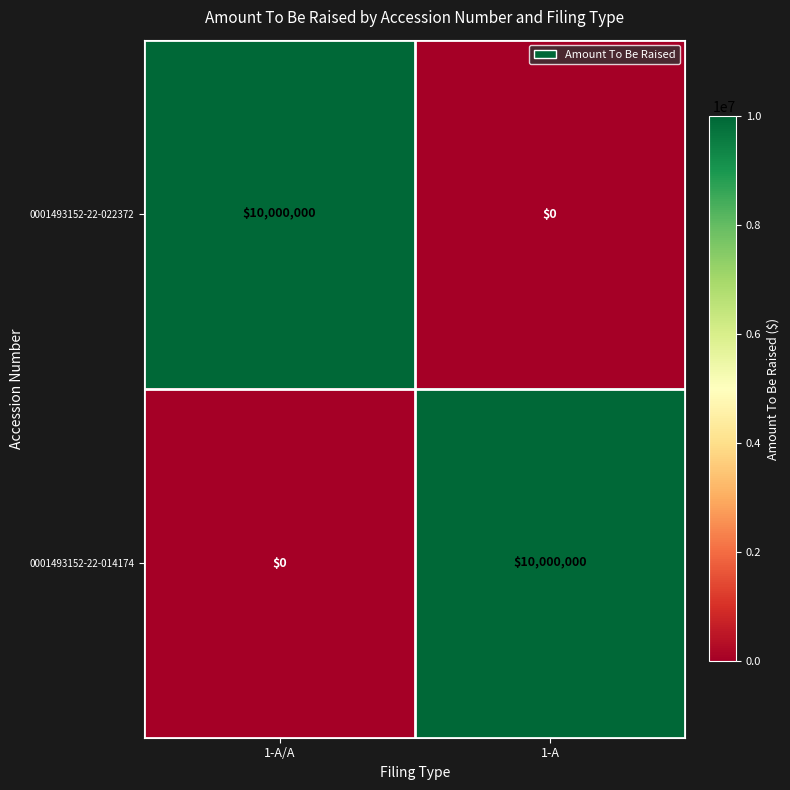

What value does the 0001493152-22-014174 series have at 1-A?

10000000